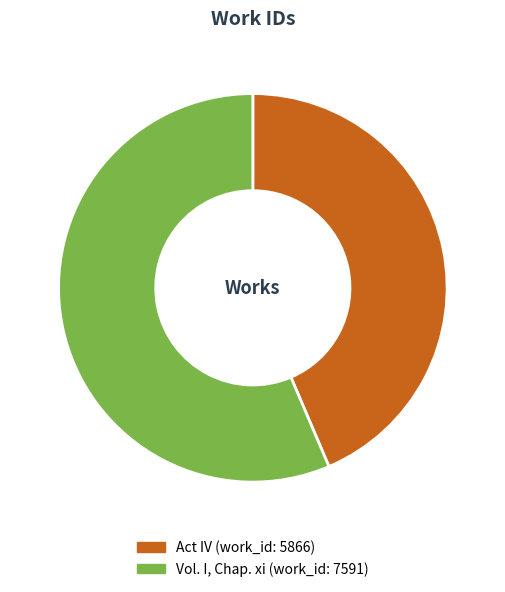

Rank the categories by value from highest to lowest.

Vol. I, Chap. xi (work_id: 7591), Act IV (work_id: 5866)